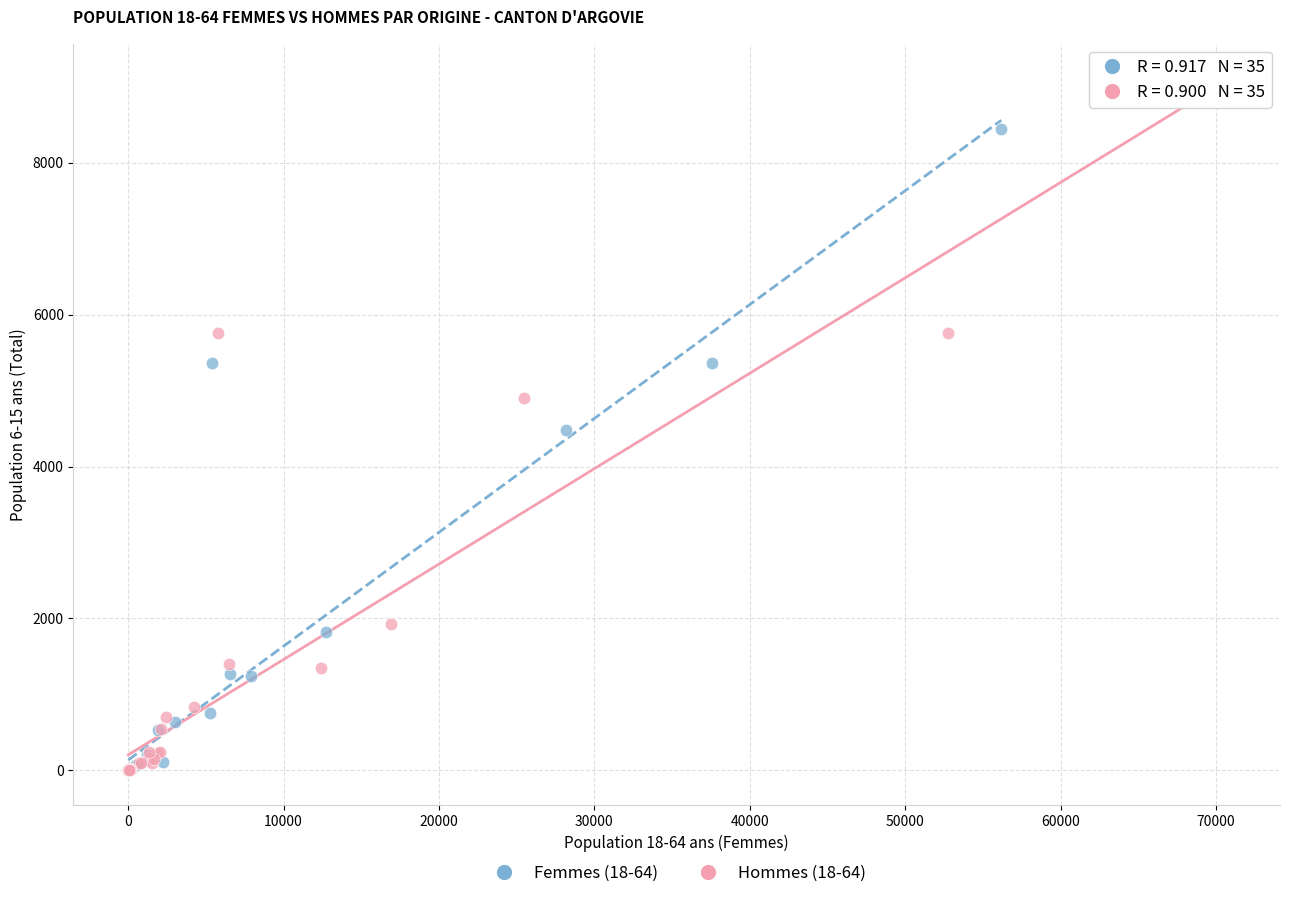

Which series has the largest Y range (max minus min)?

Hommes (18-64)